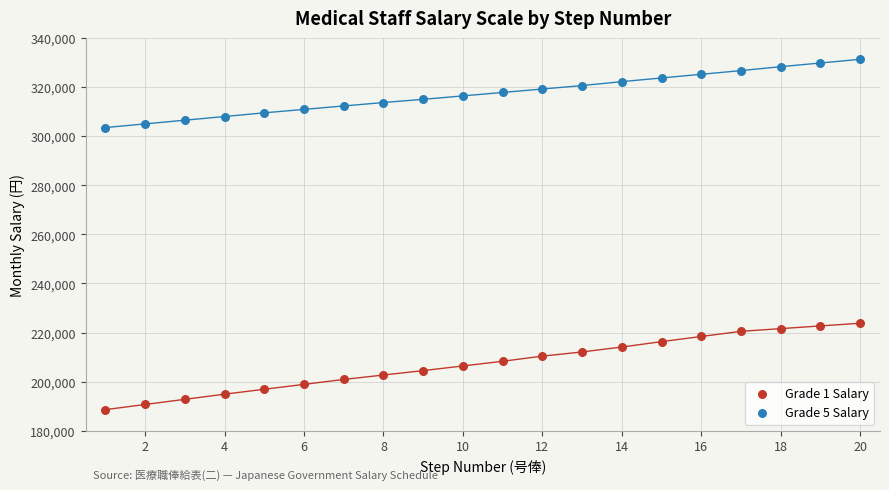

Which series reaches the minimum Y coordinate?

Grade 1 Salary